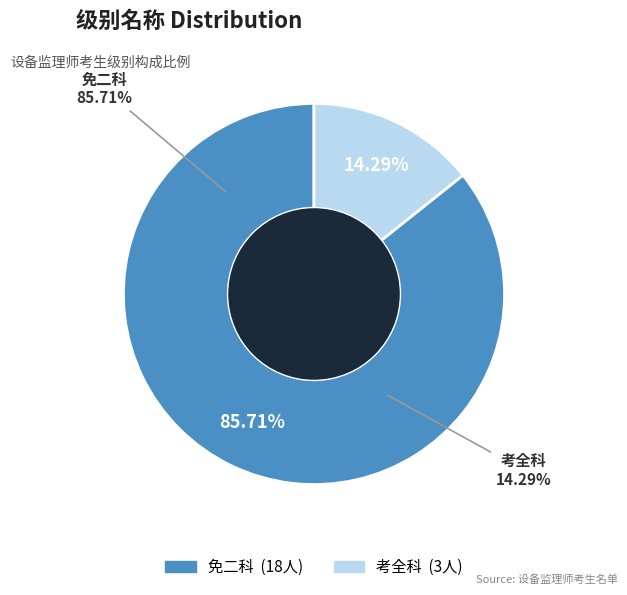

Approximately how many times larger is the value at 免二科 compared to 考全科?

6.0